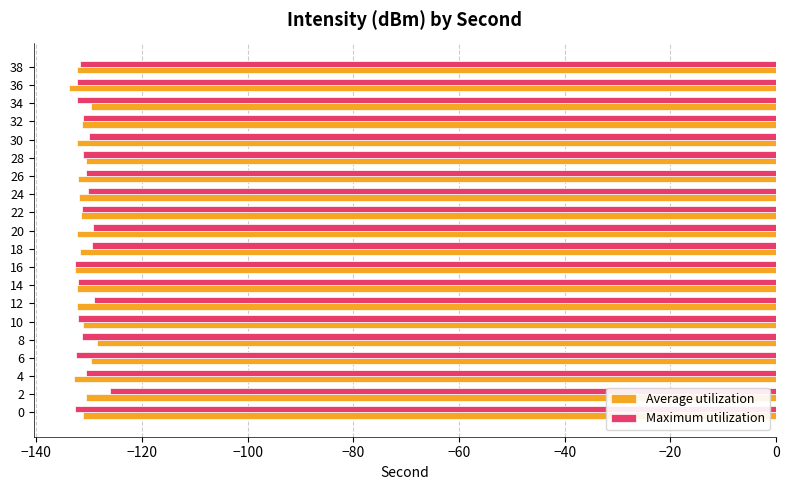

What is the difference between the maximum and minimum values in the Average utilization series?

5.3